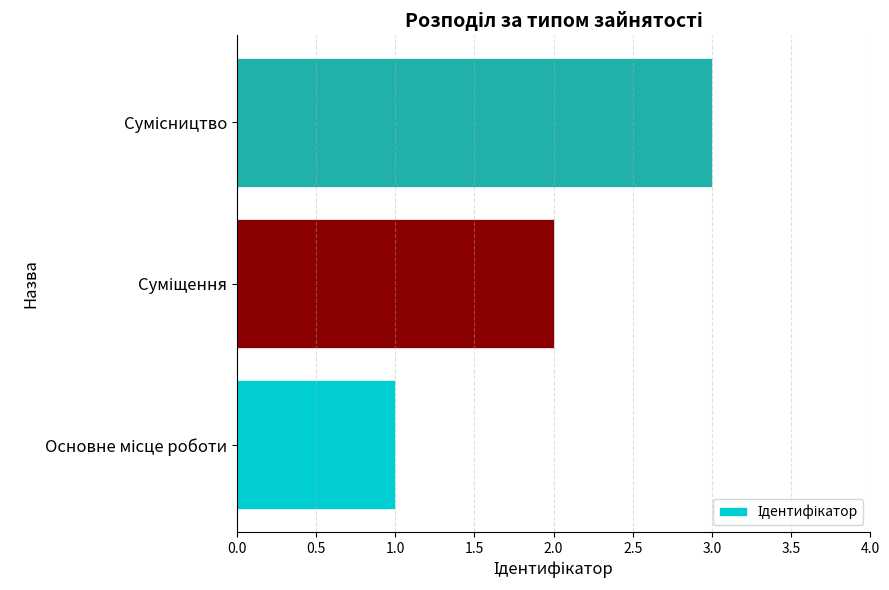

What is the greatest value displayed?

3